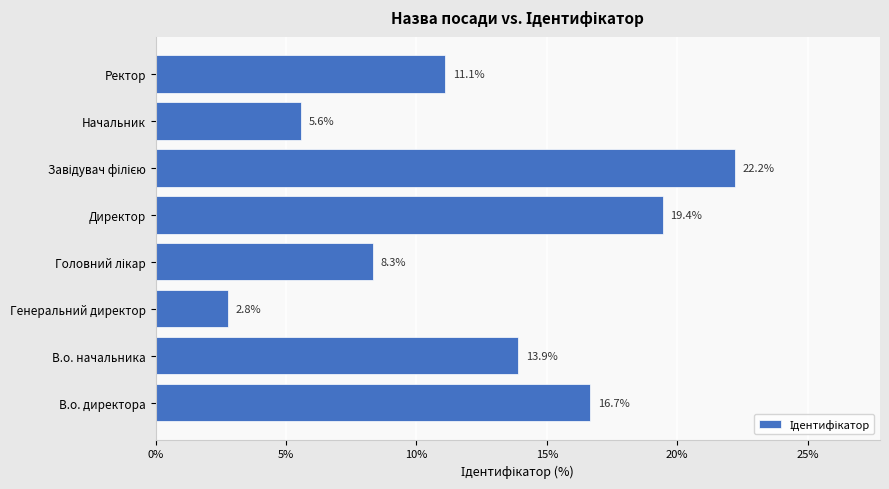

What is the smallest value displayed?

2.8